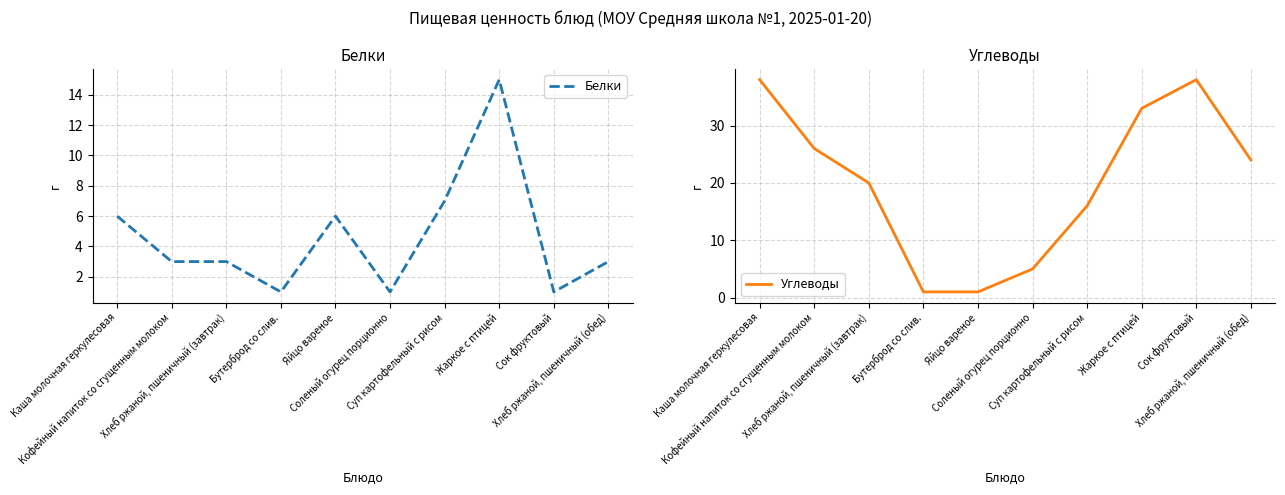

Between Яйцо вареное and Суп картофельный с рисом, which series saw the biggest shift?

Углеводы